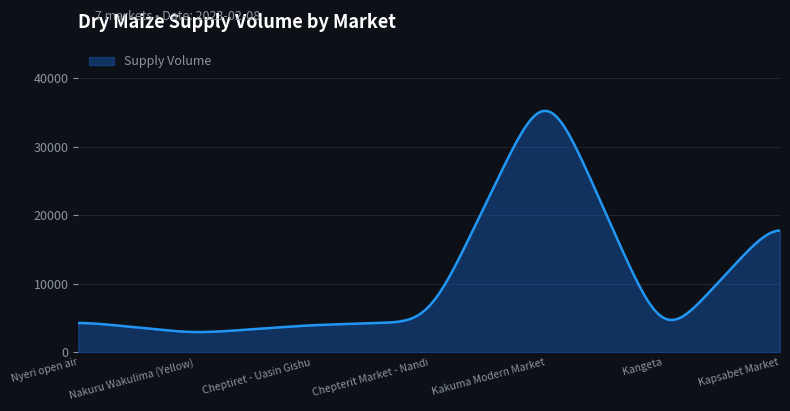

What is the difference between the maximum and minimum values?

32289.1